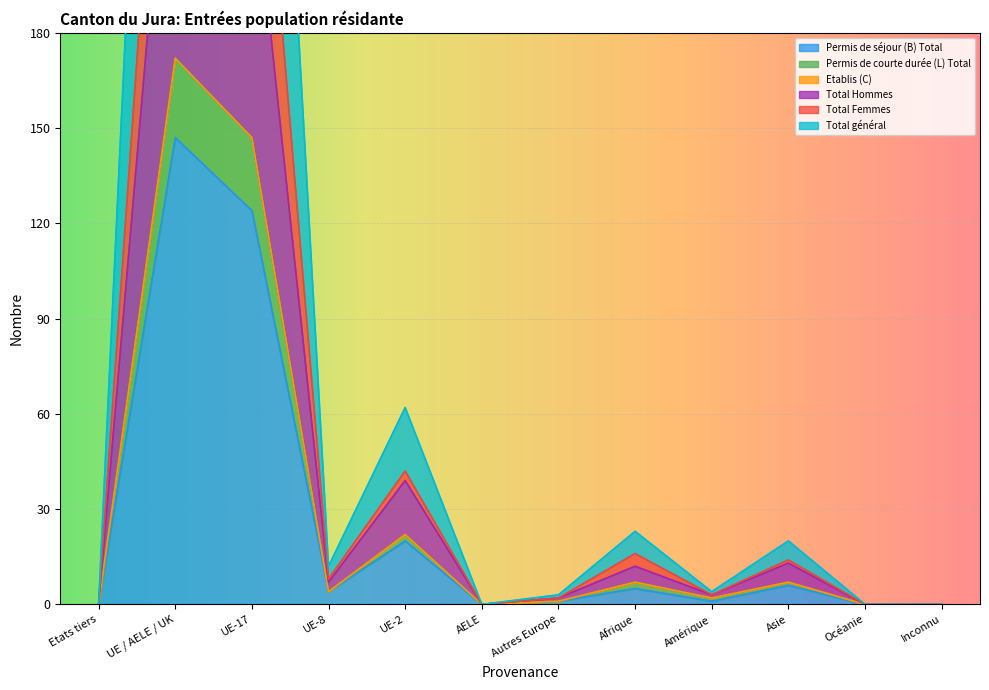

At which category is the sum across all series the highest?

UE / AELE / UK